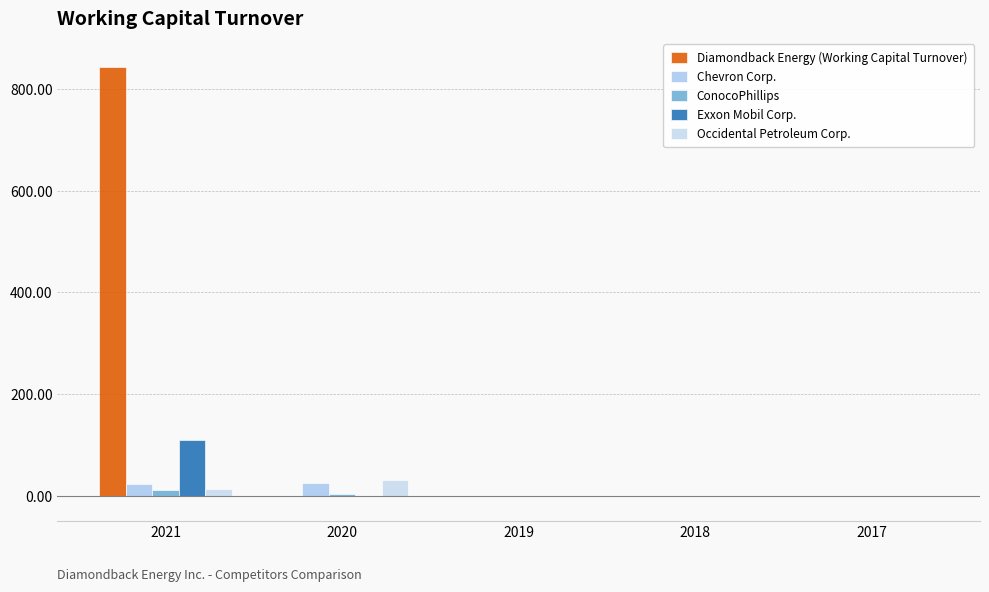

Count the number of data series in this chart.

5